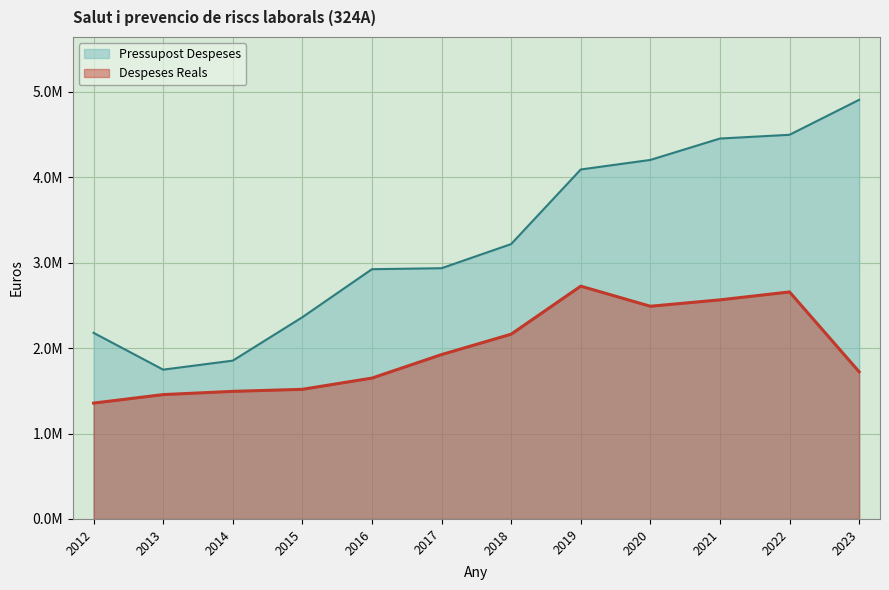

What is the total value across all series at 2019?

6817200.1